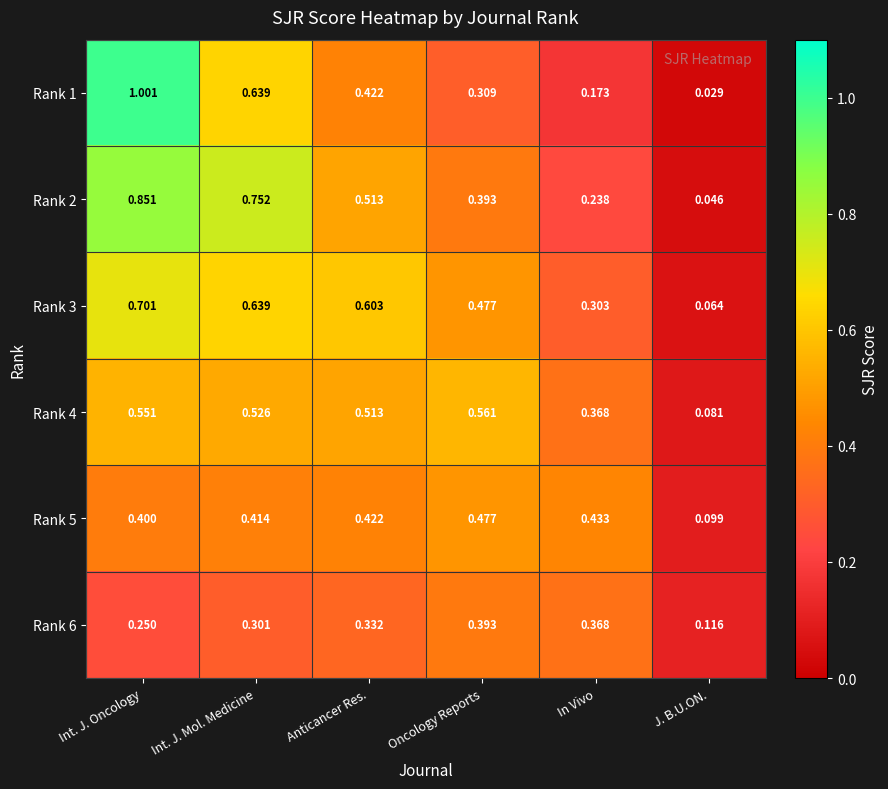

Which category has the highest value in the Rank 2 series?

Int. J. Oncology